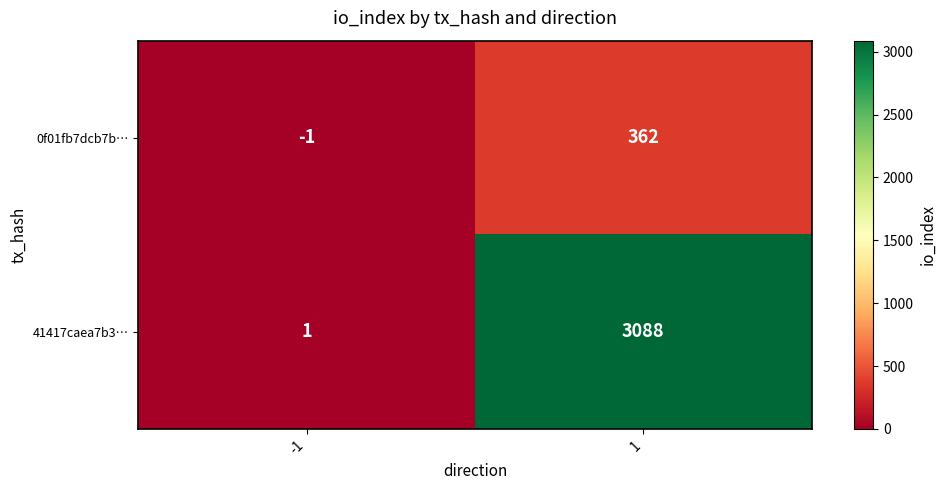

Which series has the largest total across all categories?

41417caea7b3…